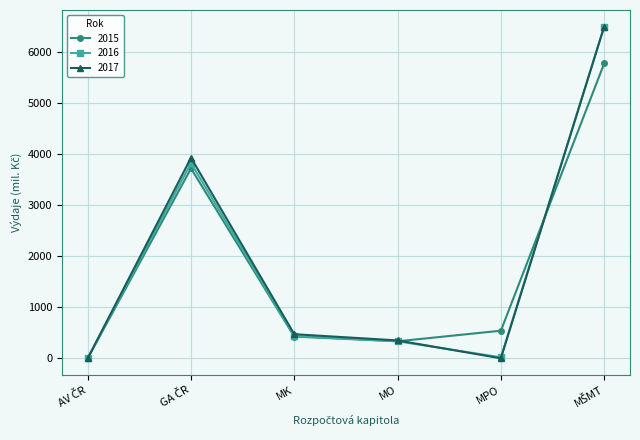

The value of 2017 at MK is 471.4. True or false?

True